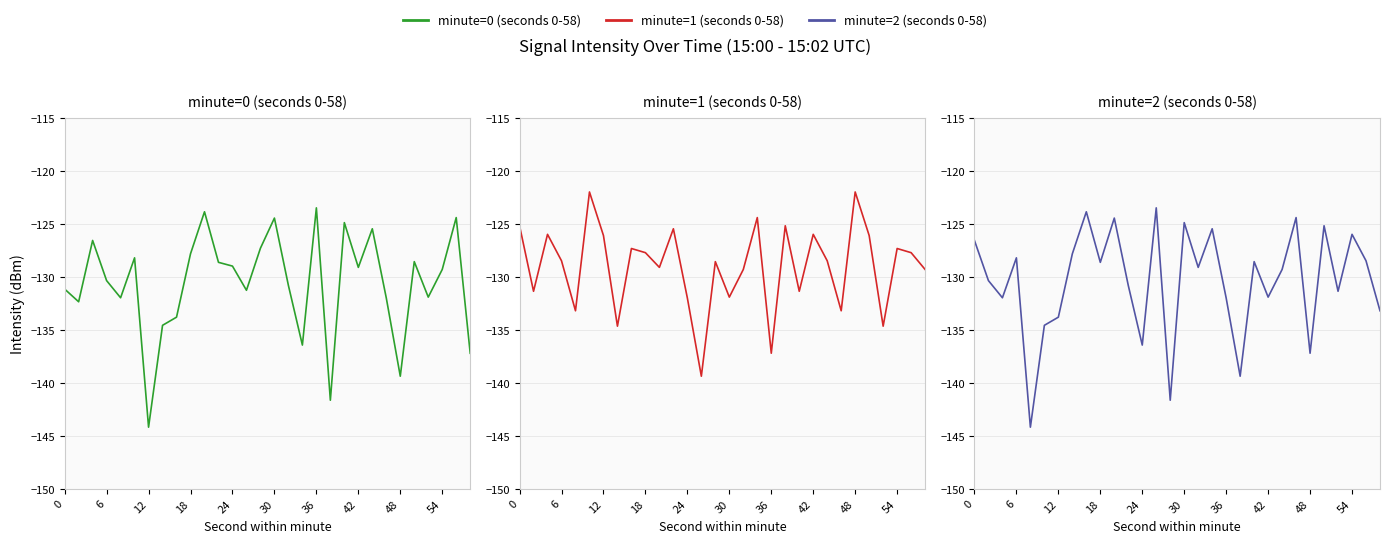

Is the value of minute=2 (seconds 0-58) at 25 greater than the value of minute=1 (seconds 0-58) at 12?

Yes